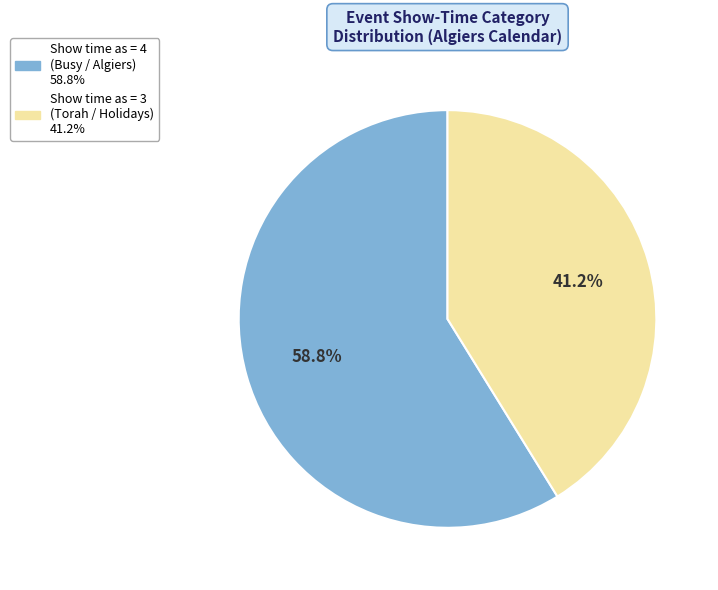

Does any single category account for the majority?

Yes